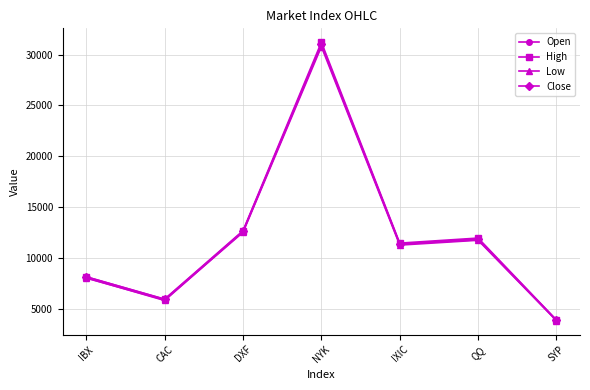

True or false: High has a value of 3870.9 at SYP.

True